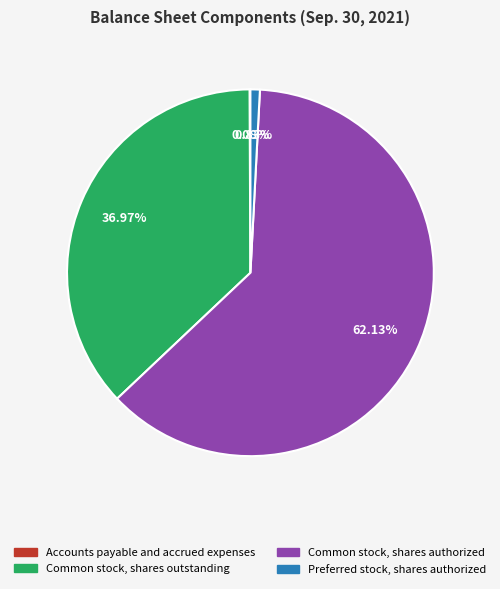

To the nearest percent, what percentage of the pie is Preferred stock, shares authorized?

1%